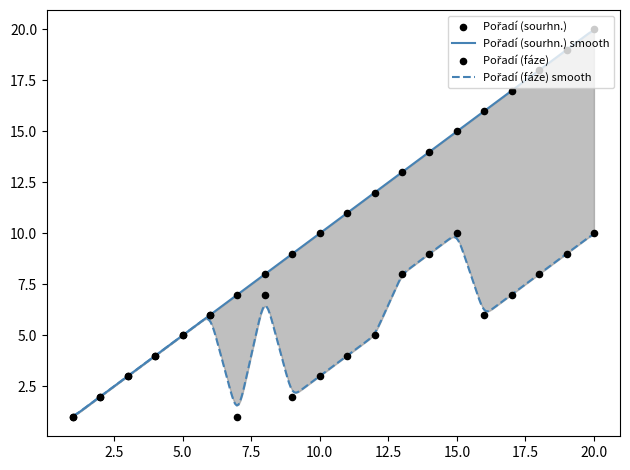

What is the total value across all series at 3?

6